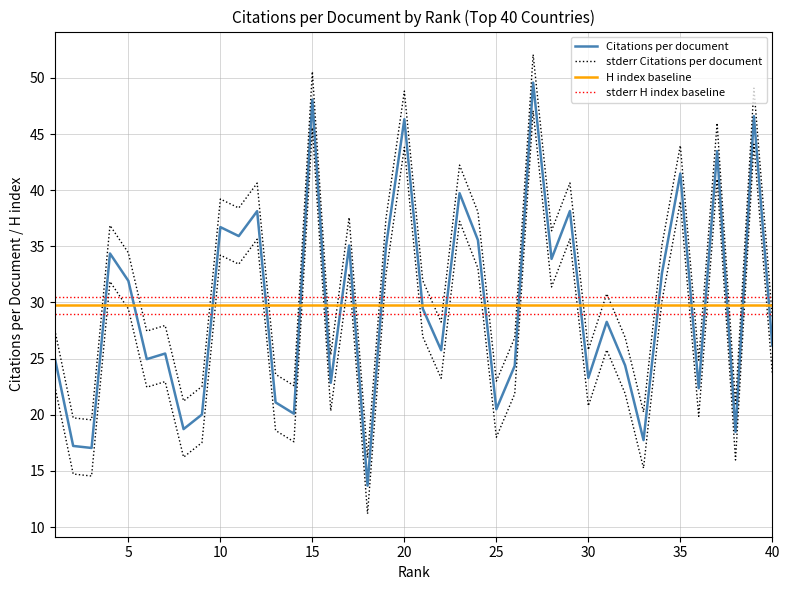

How many times do stderr Citations per document and stderr H index baseline cross each other?

22